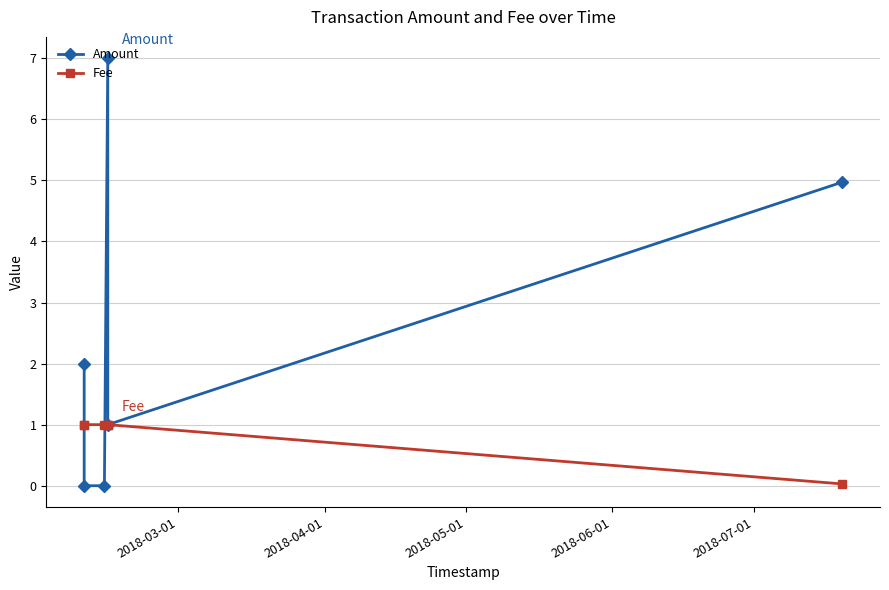

Which series has the largest range (max minus min)?

Amount